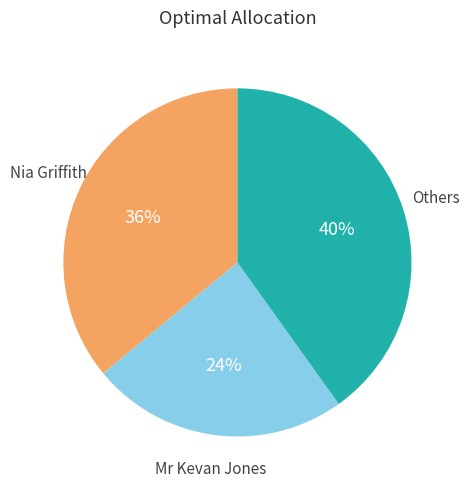

Is there any slice that represents more than half of the pie?

No